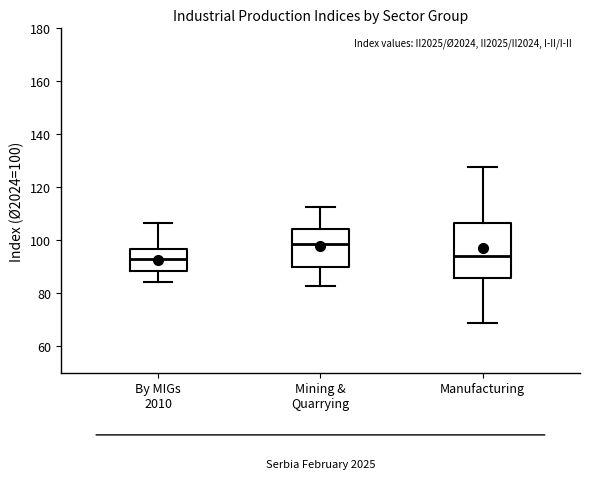

Which box has the highest median line?

Mining & Quarrying